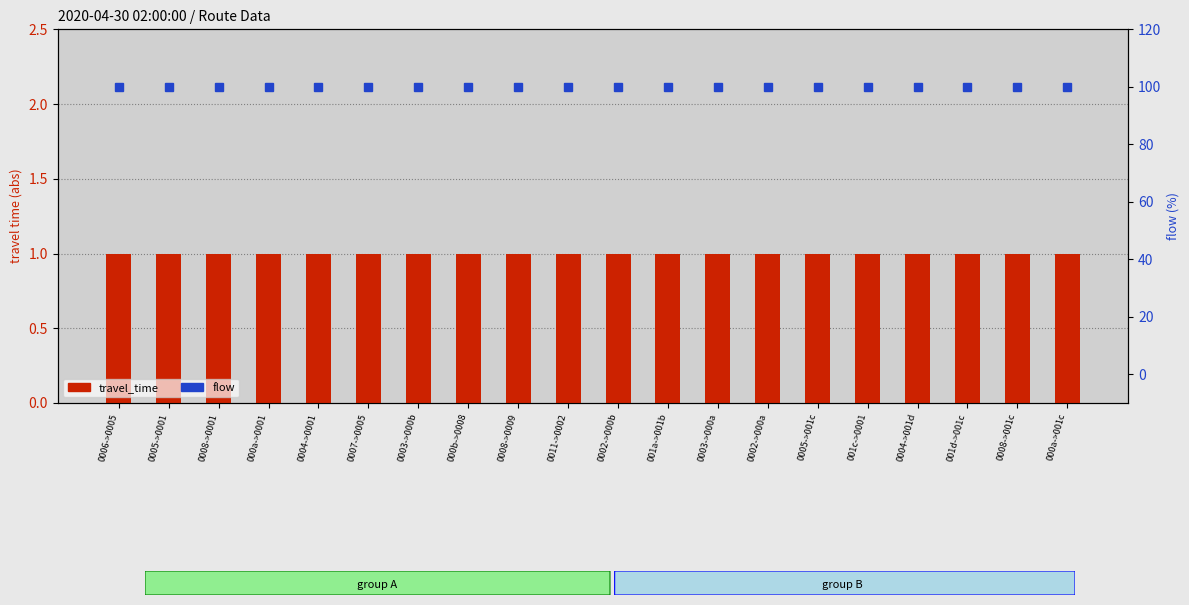

List the series in order of their overall mean, lowest first.

travel_time, flow